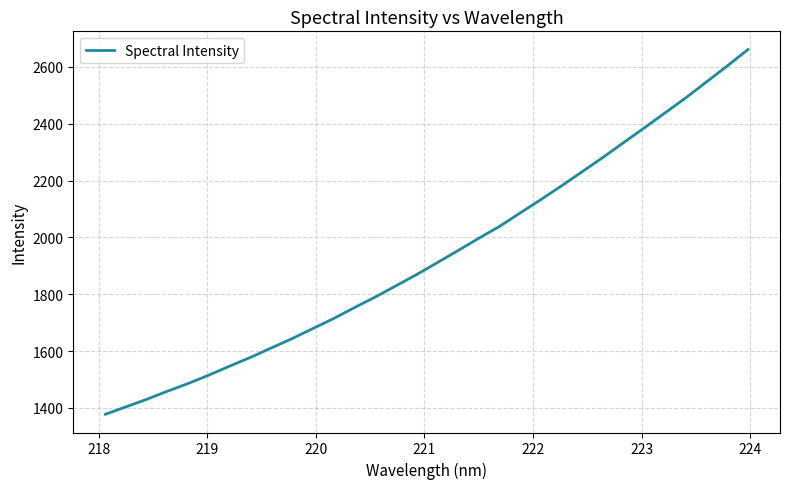

What is the greatest value displayed?

2660.9